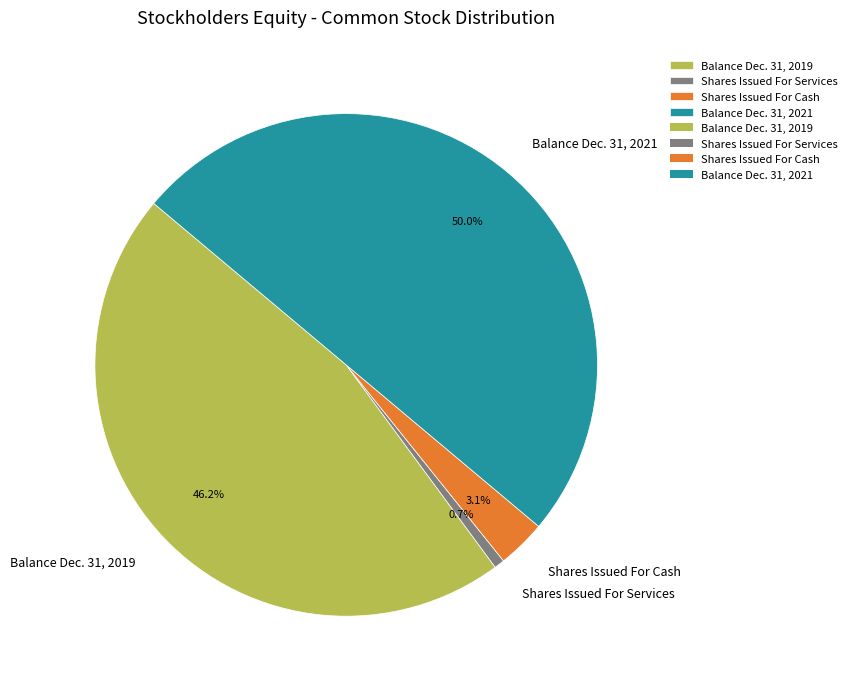

Does Balance Dec. 31, 2019 account for over 50% of the chart?

No